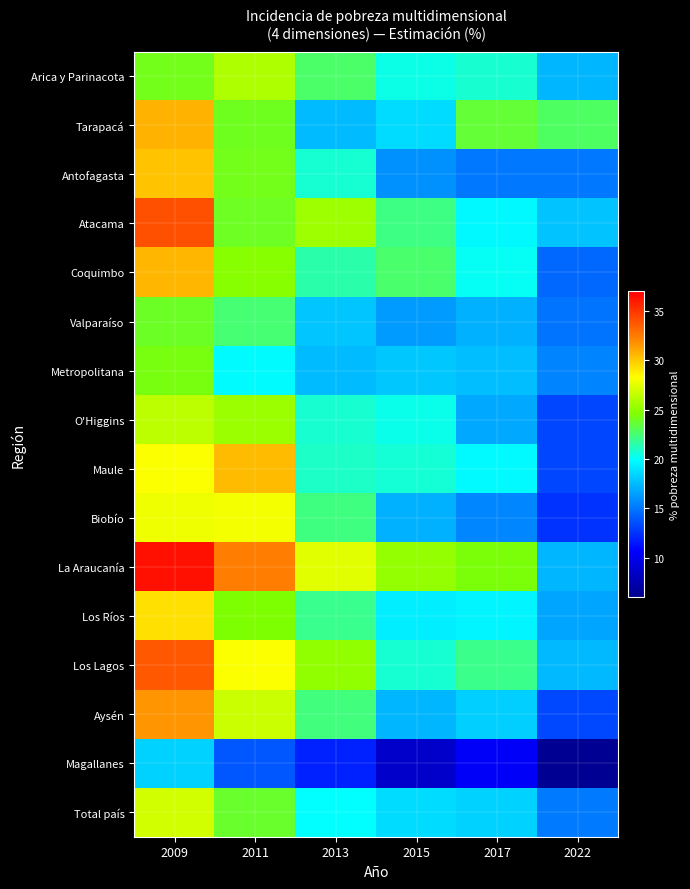

At which category is the sum across all series the highest?

2009